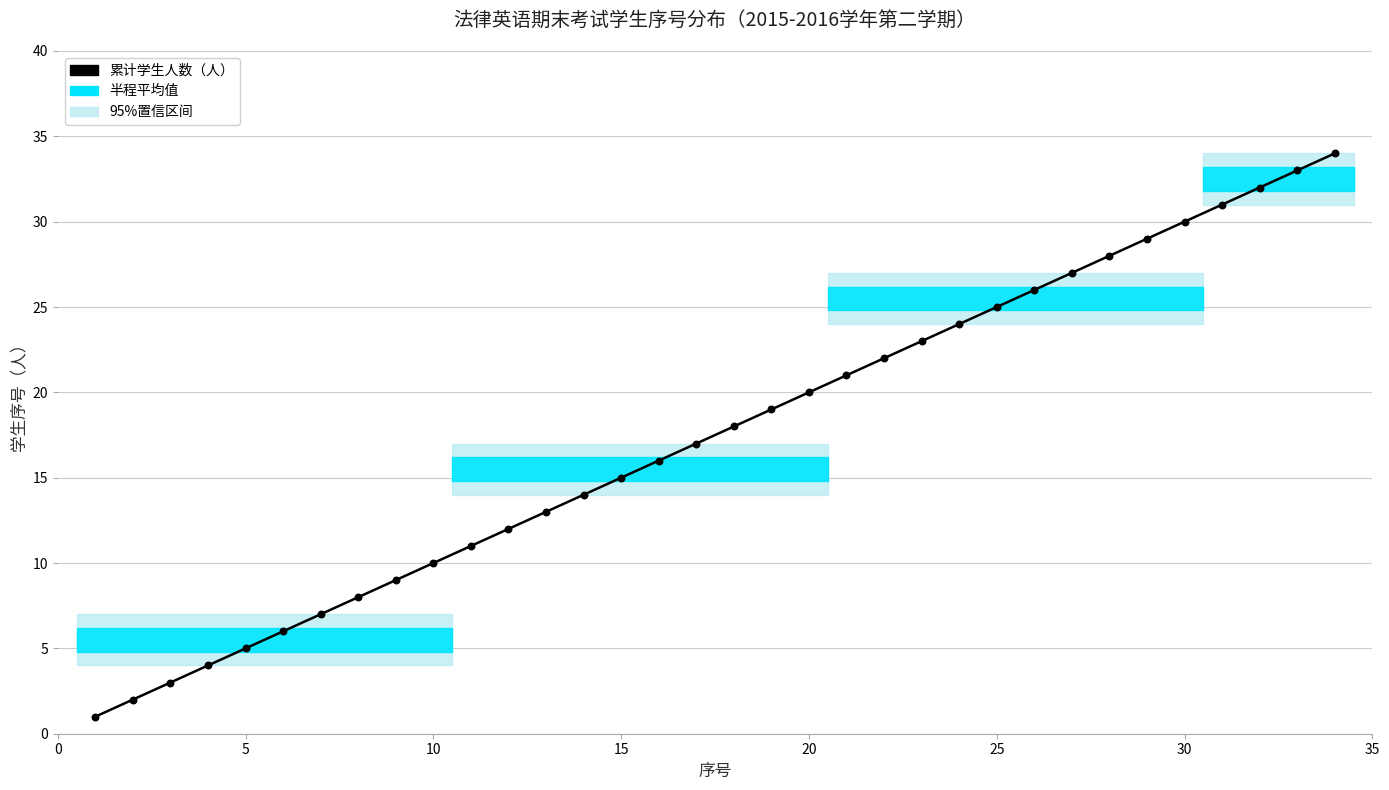

What is the difference between the maximum and minimum values?

33